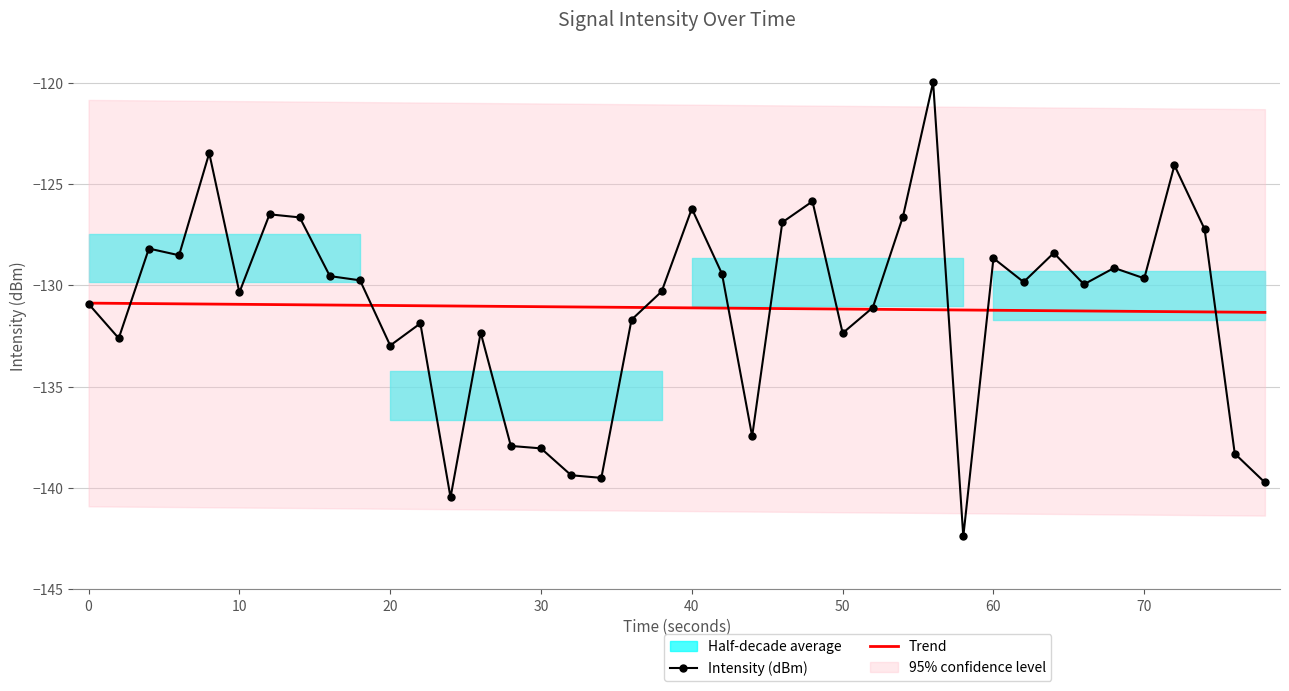

What is the minimum value for Intensity (dBm)?

-142.4